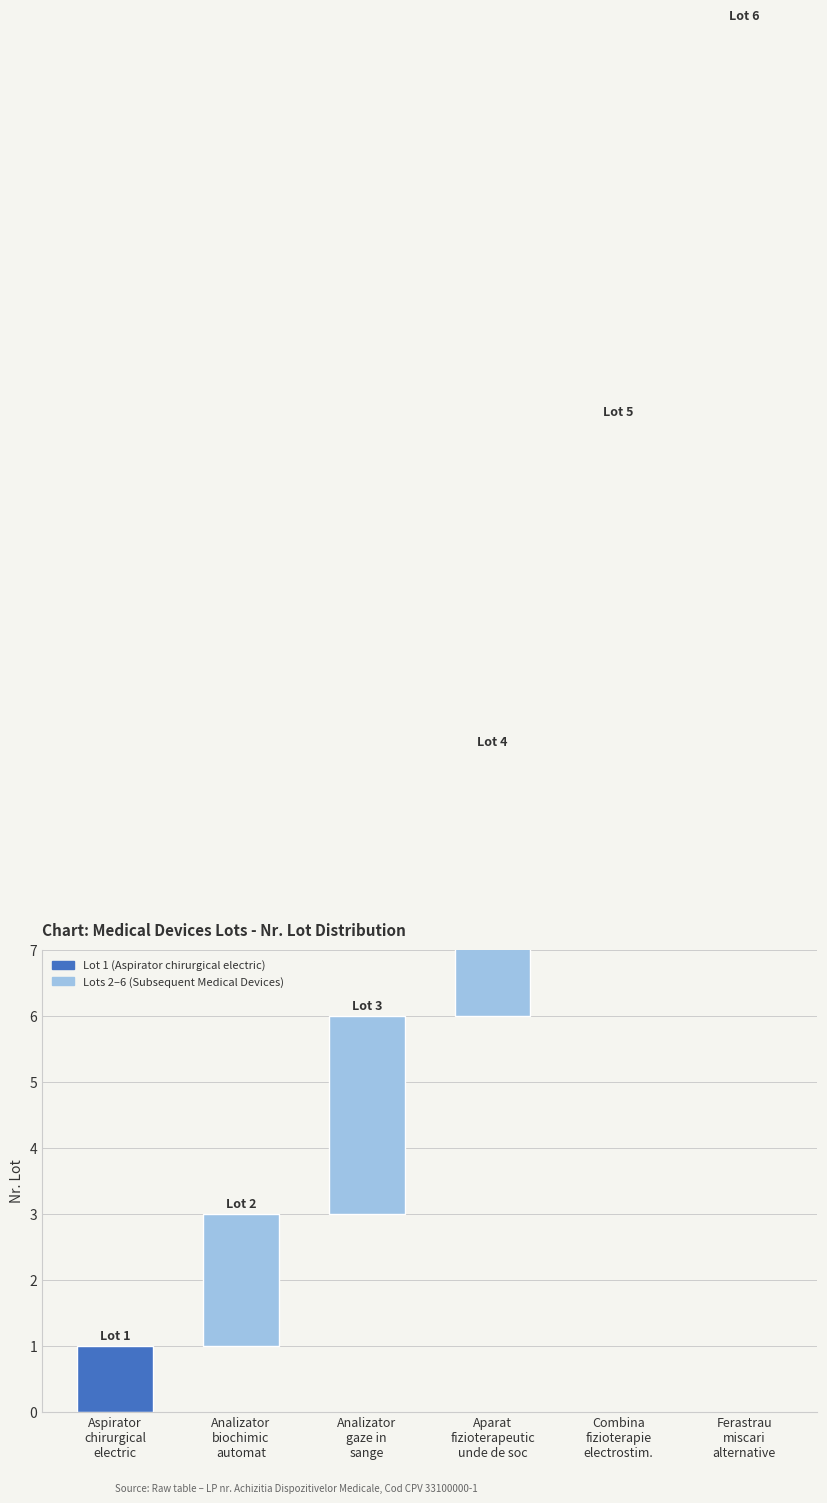

What is the difference between the maximum and minimum values?

5